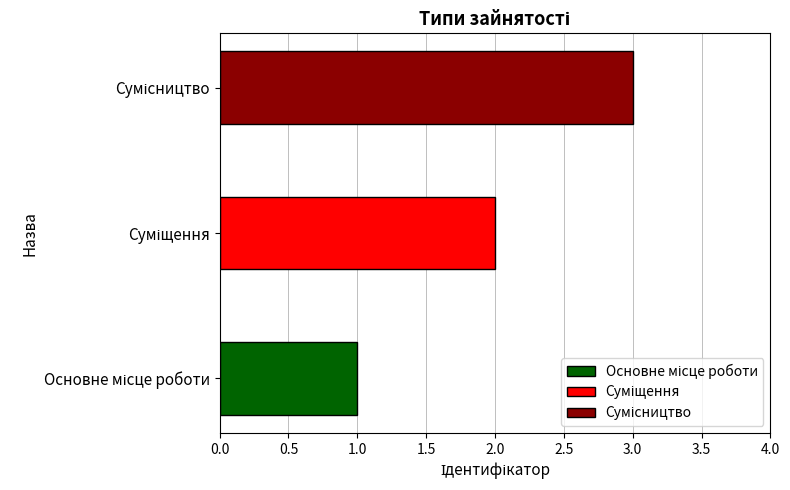

What is the label of the 1st bar from the left?

Основне місце роботи